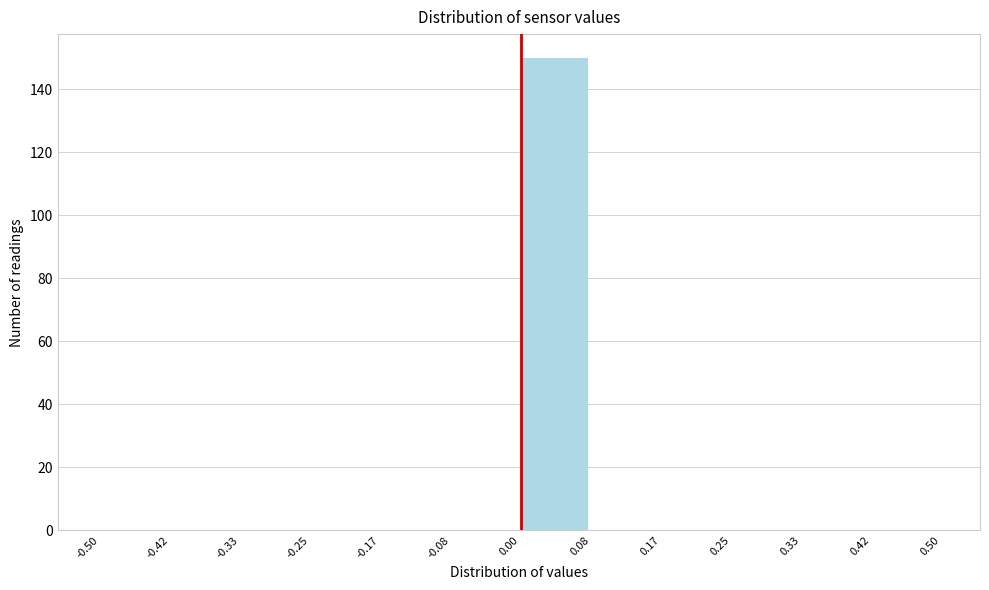

Reading left to right, list every bar in this chart as the range it spans on the x-axis followed by its height. The values are not printed on the chart, so give them approximately, as read against the axis.

-0.50 to -0.42: 0
-0.42 to -0.33: 0
-0.33 to -0.25: 0
-0.25 to -0.17: 0
-0.17 to -0.08: 0
-0.08 to 0.00: 0
0.00 to 0.08: 150
0.08 to 0.17: 0
0.17 to 0.25: 0
0.25 to 0.33: 0
0.33 to 0.42: 0
0.42 to 0.50: 0